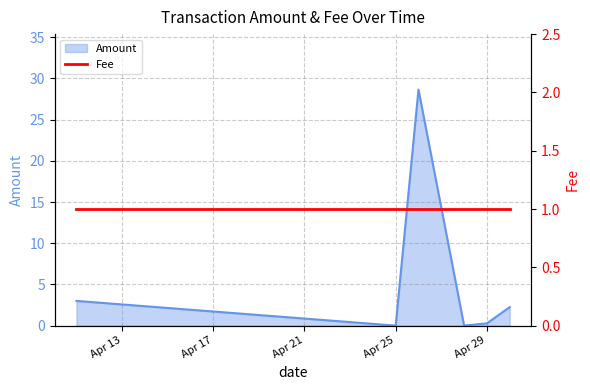

Is it true that the value at 2017-04-28 is -10.1?

False